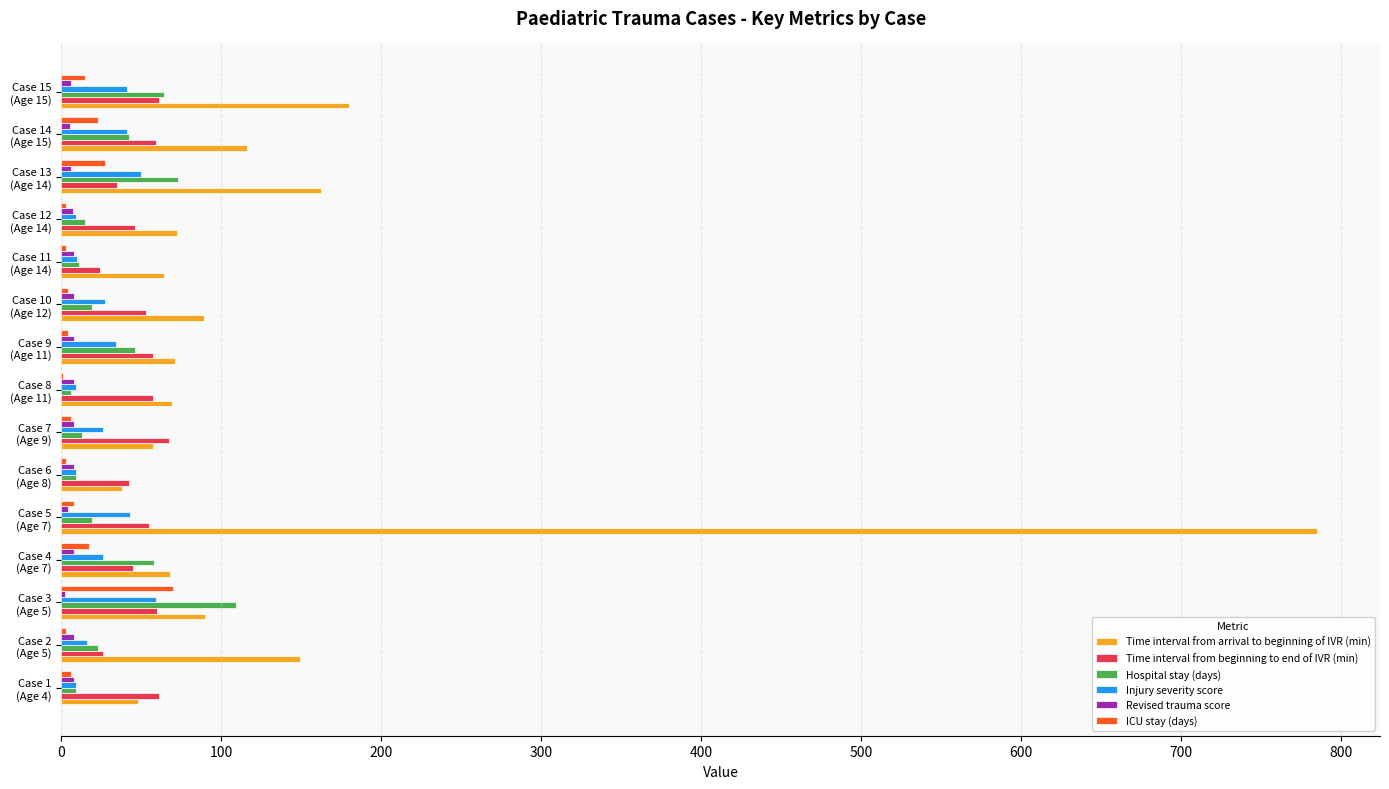

What is the highest value of the Time interval from beginning to end of IVR (min) series?

67.0